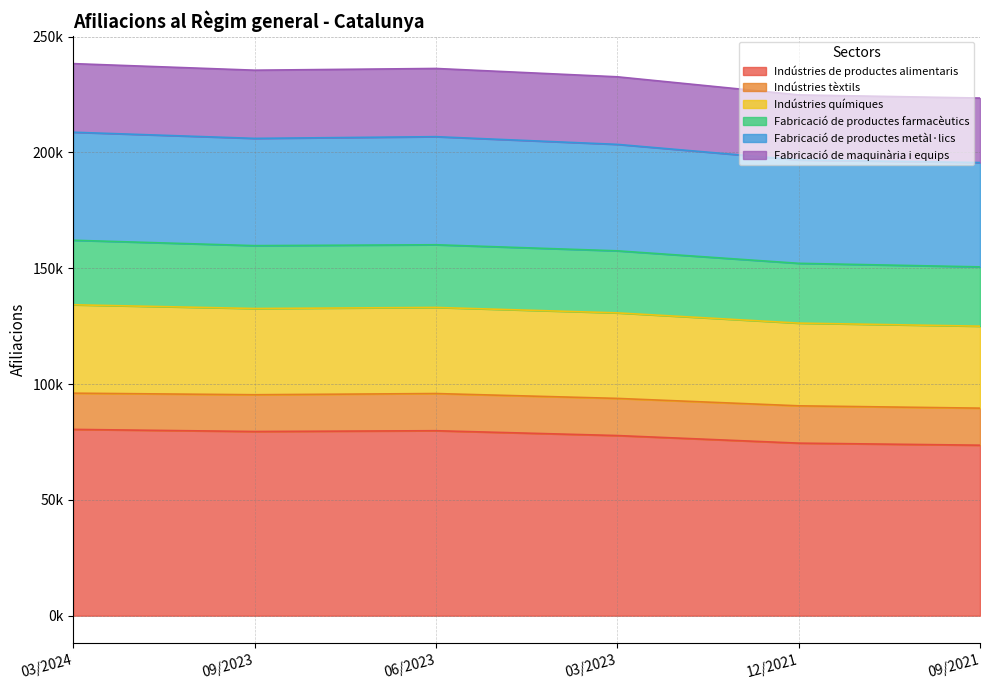

True or false: Indústries de productes alimentaris and Fabricació de productes farmacèutics cross at least once.

False